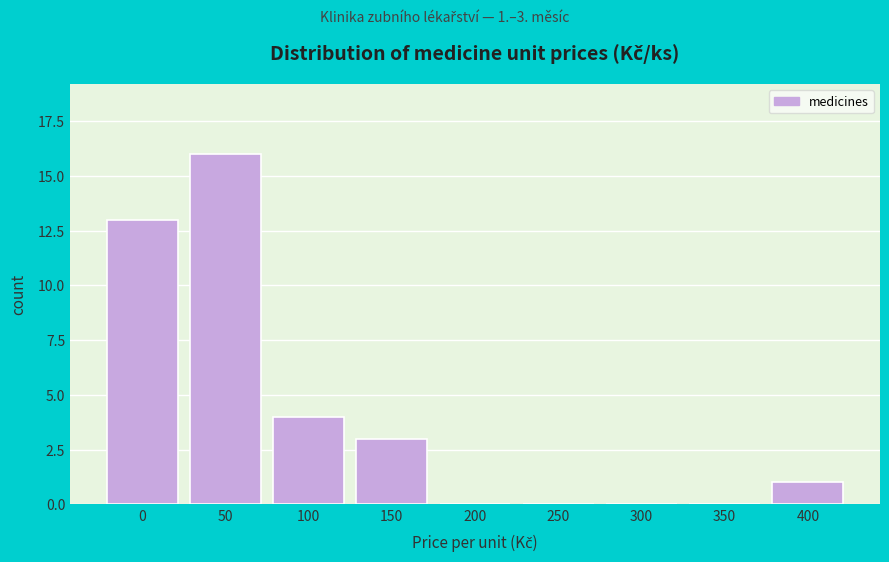

Reading left to right, list all the values displayed in this chart.

0=13	50=16	100=4	150=3	200=0	250=0	300=0	350=0	400=1